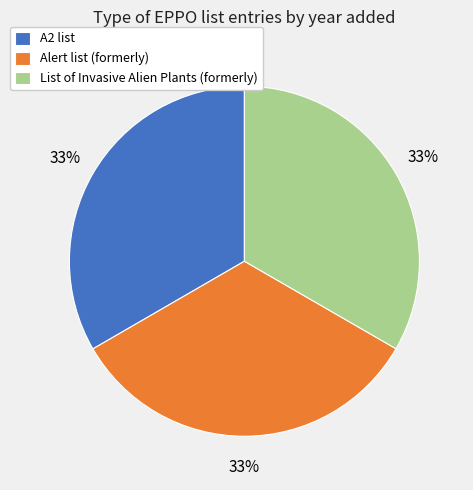

What is the ratio of the value at Alert list (formerly) to the value at List of Invasive Alien Plants (formerly)?

1.0